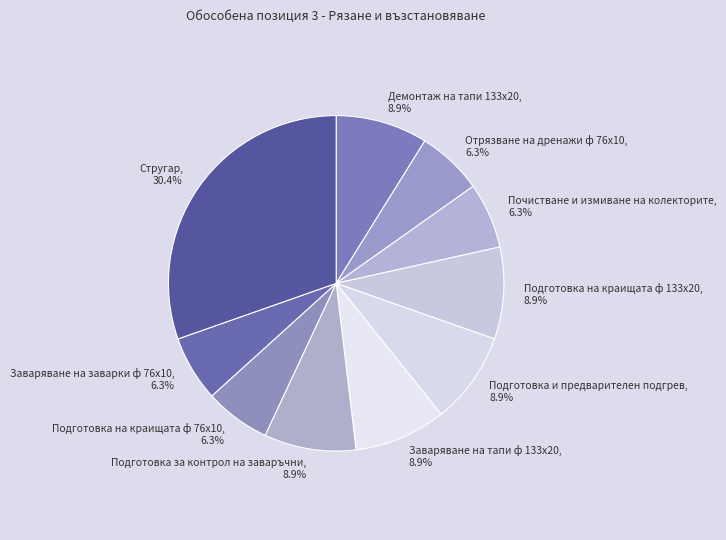

What percentage is the Отрязване на дренажи ф 76х10 slice, to the nearest percent?

6%